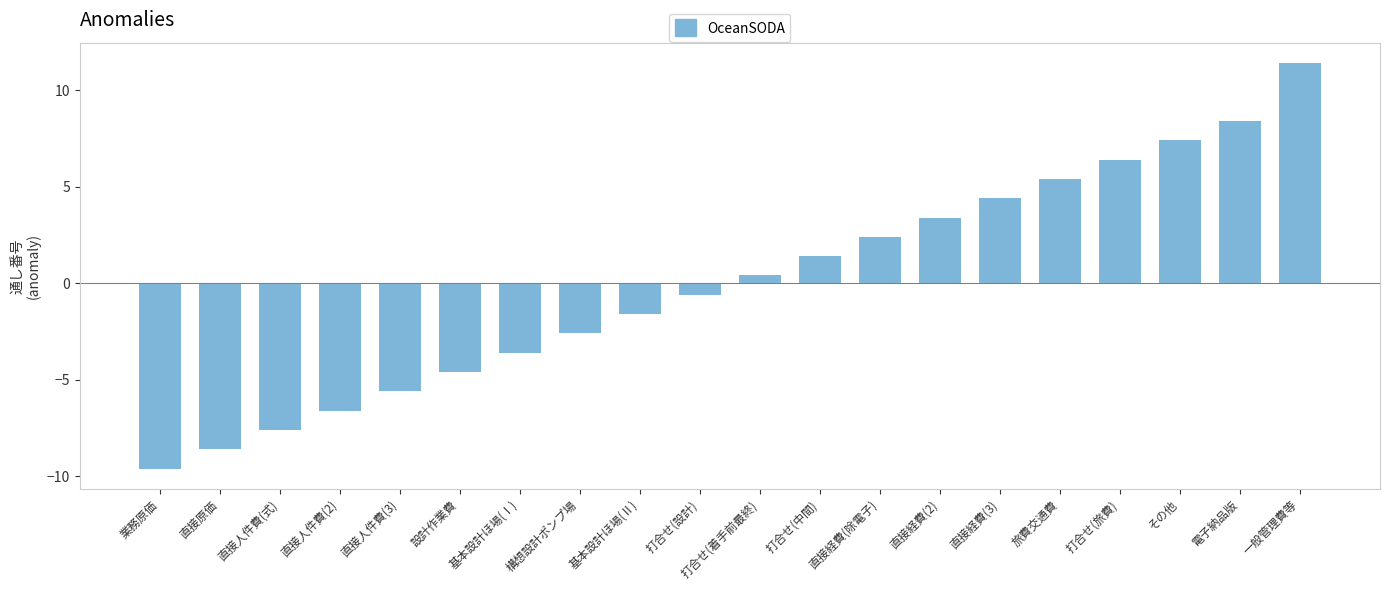

The value at 業務原価 is -9.6. True or false?

True